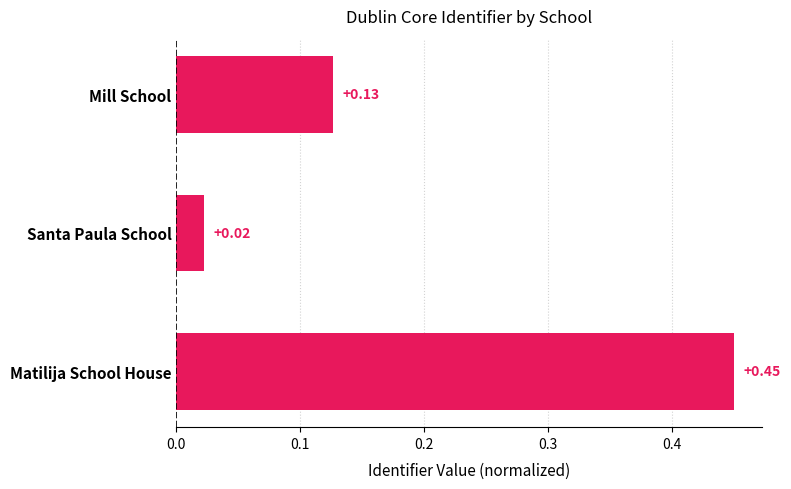

What is the difference between the maximum and second lowest values?

0.3